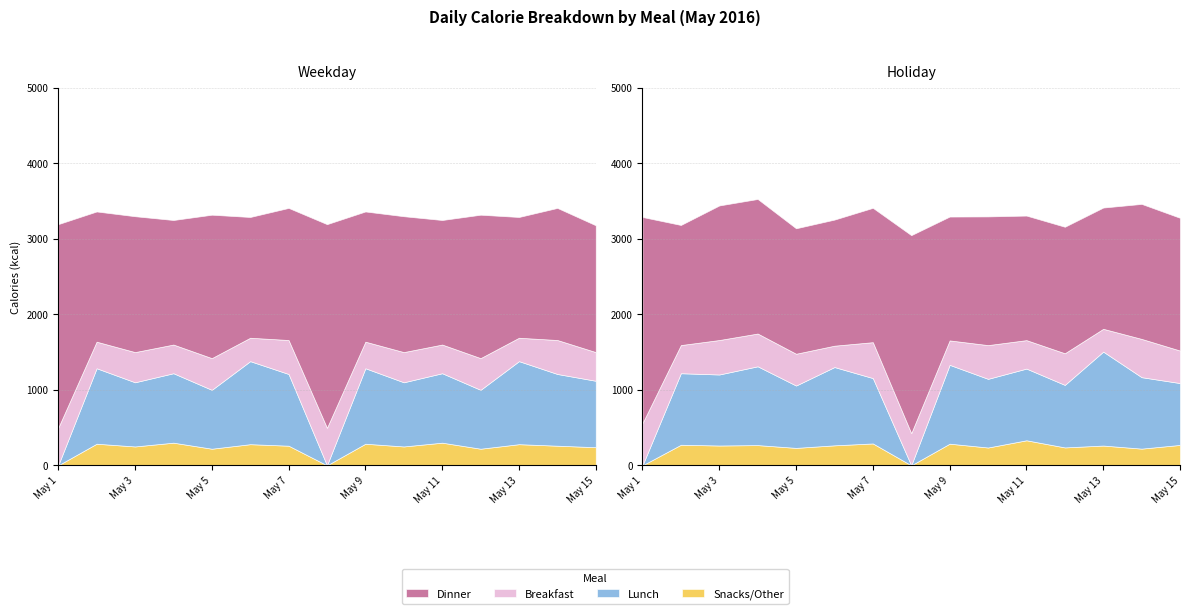

Does the chart display data point markers on the line(s)?

No